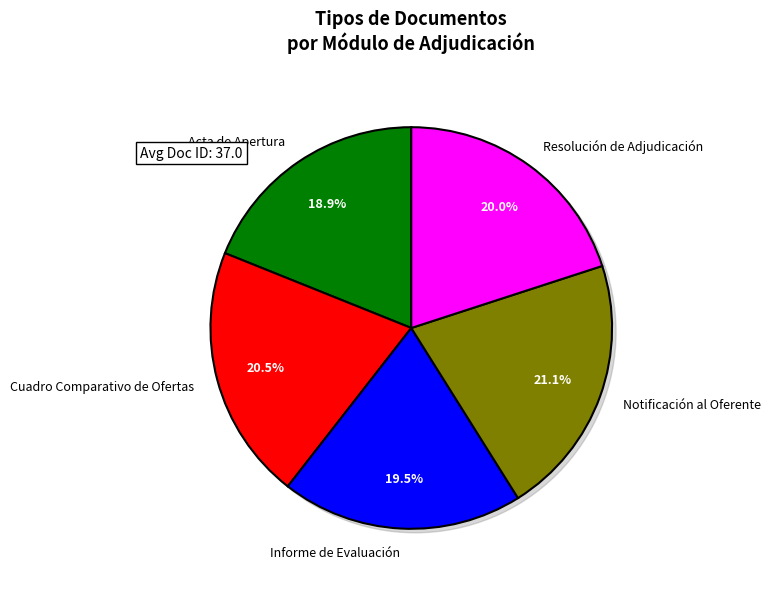

Combined, what portion of the pie is Cuadro Comparativo de Ofertas and Informe de Evaluación?

40.0%